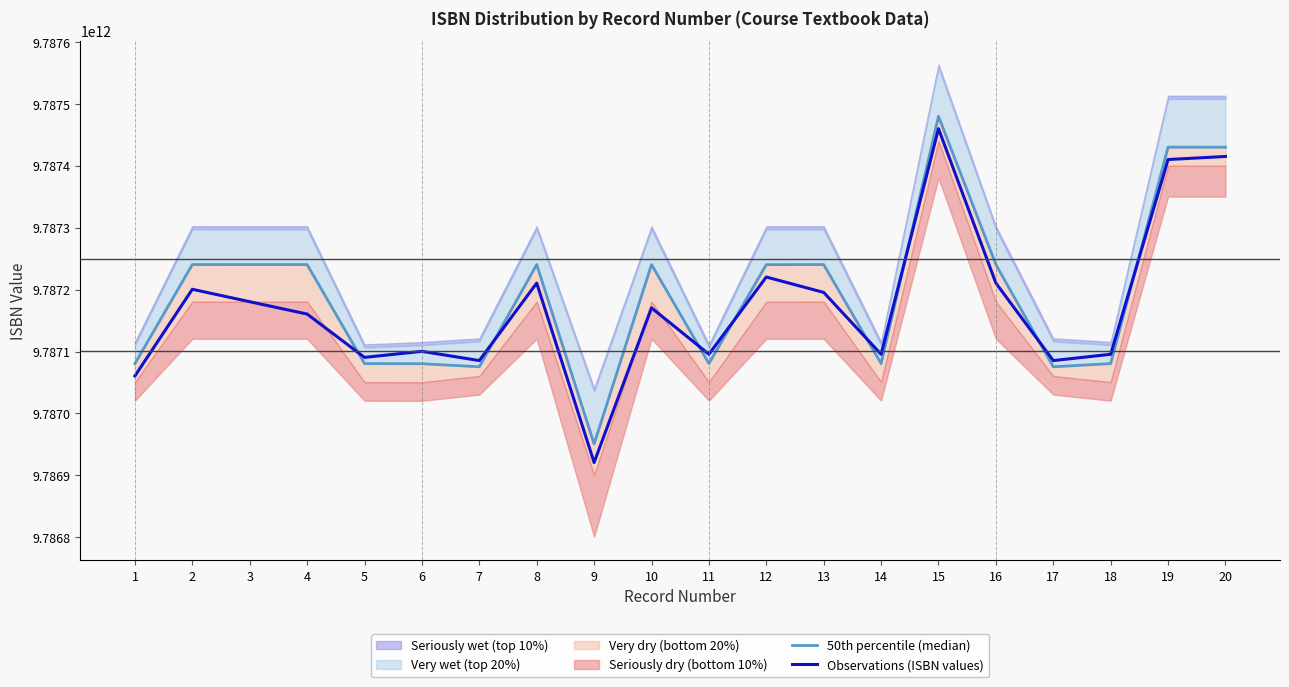

At which category does the chart reach its minimum across all series?

9